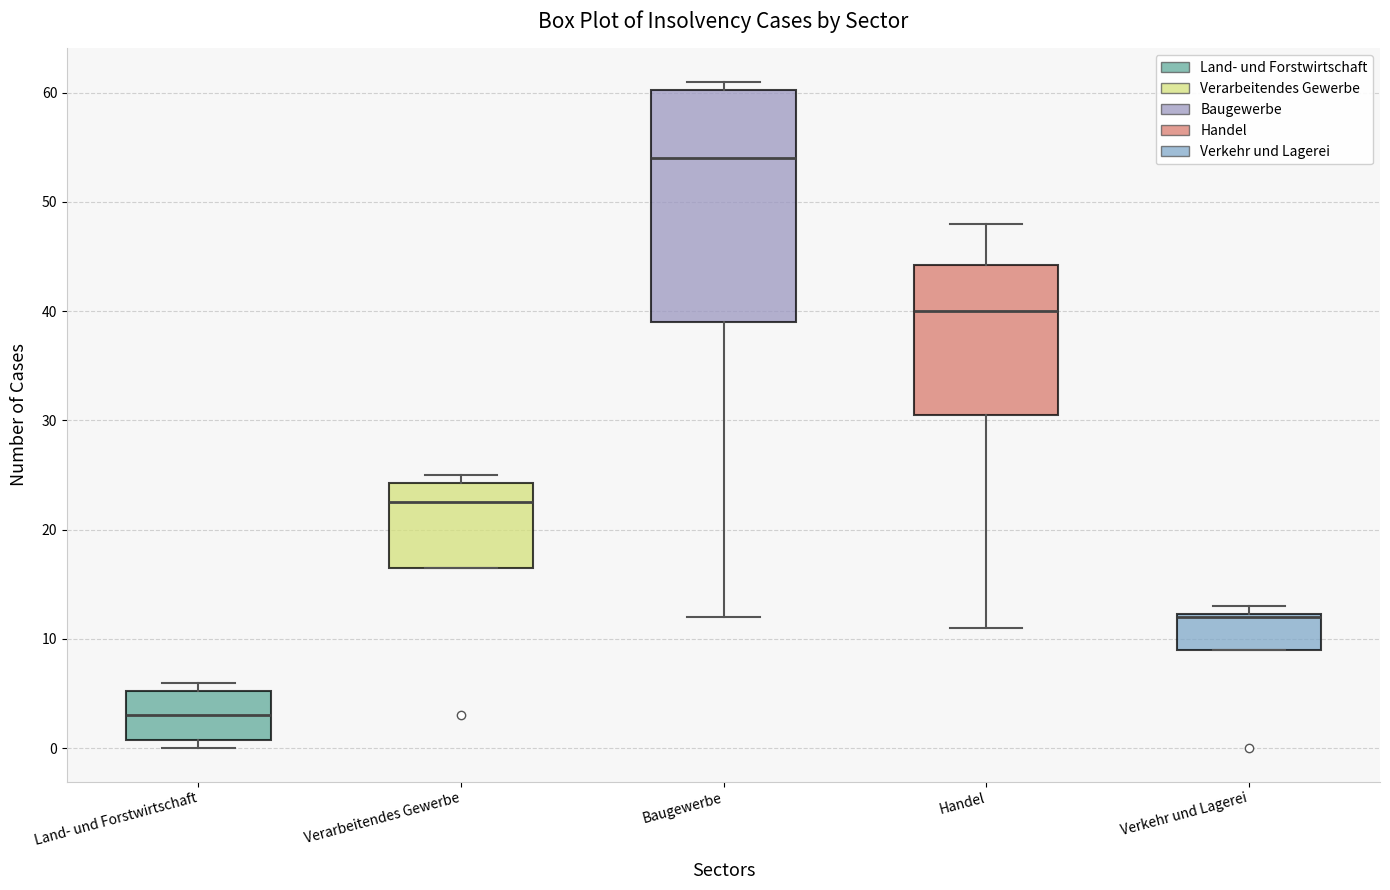

Where does the median line of the box for Verarbeitendes Gewerbe sit on the y-axis? The values are not printed on the chart, so give them approximately, as read against the axis.

23